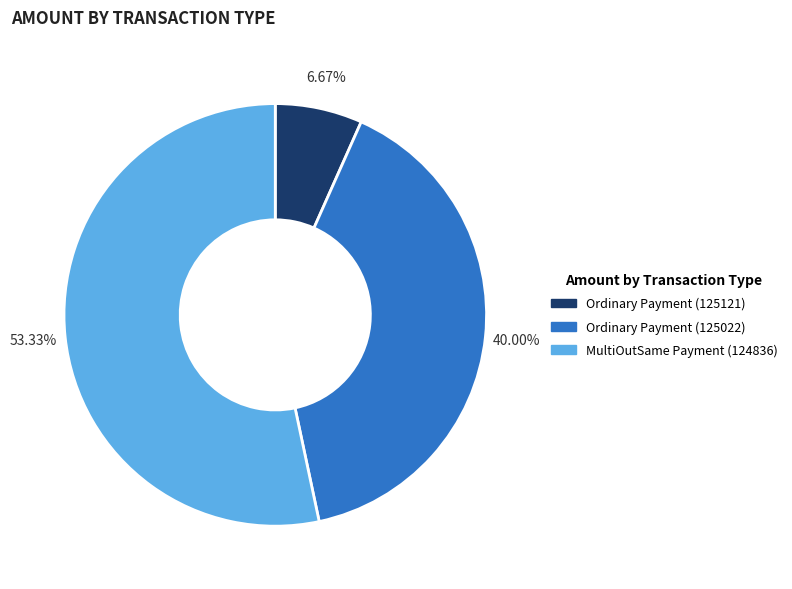

Which category accounts for the majority?

MultiOutSame Payment (124836)